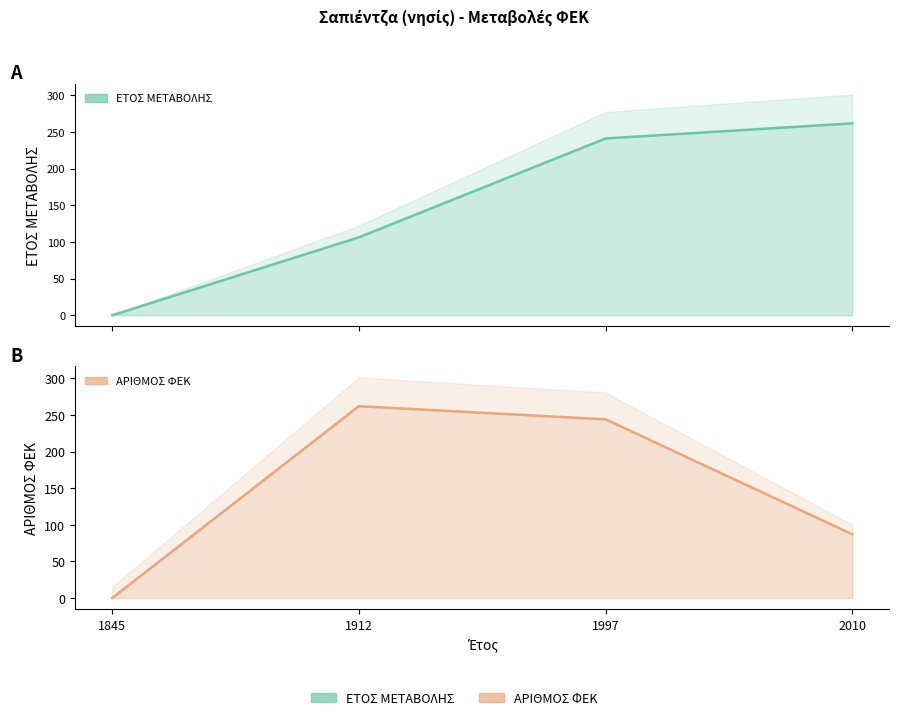

Rank the series by their average value, from highest to lowest.

ΕΤΟΣ ΜΕΤΑΒΟΛΗΣ, ΑΡΙΘΜΟΣ ΦΕΚ